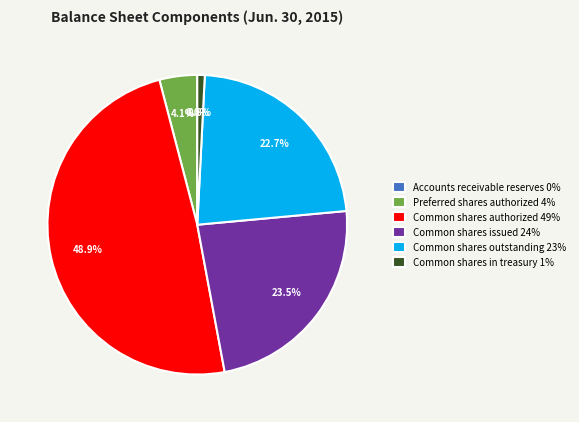

Does any single category account for the majority?

No